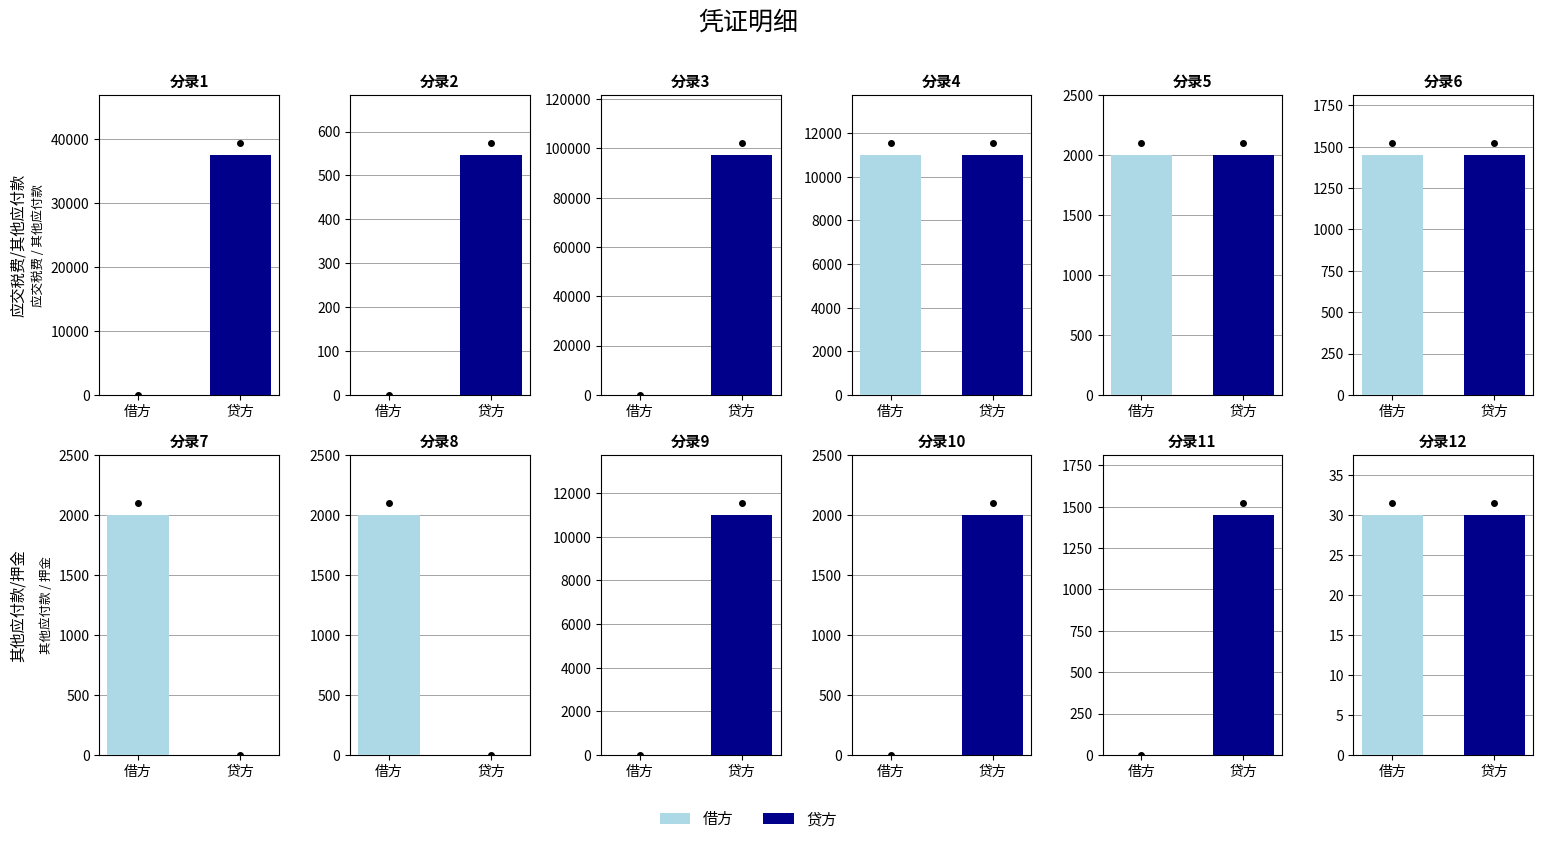

Between 11 and 12, which is larger?

11